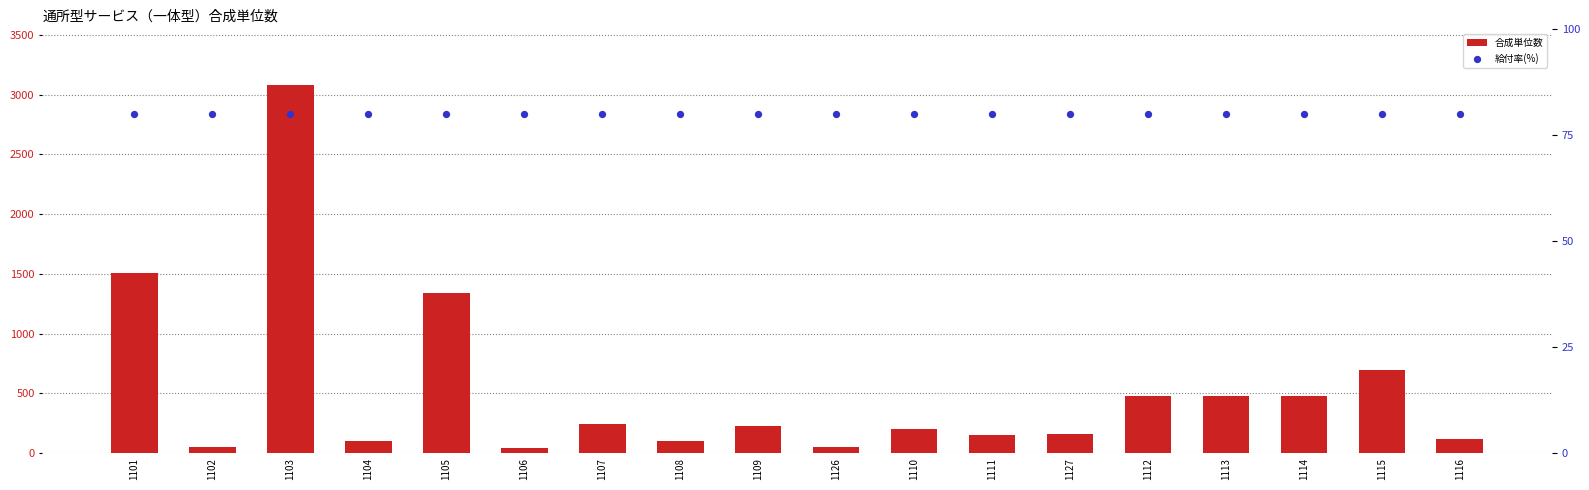

Which series has the widest spread of Y values?

合成単位数